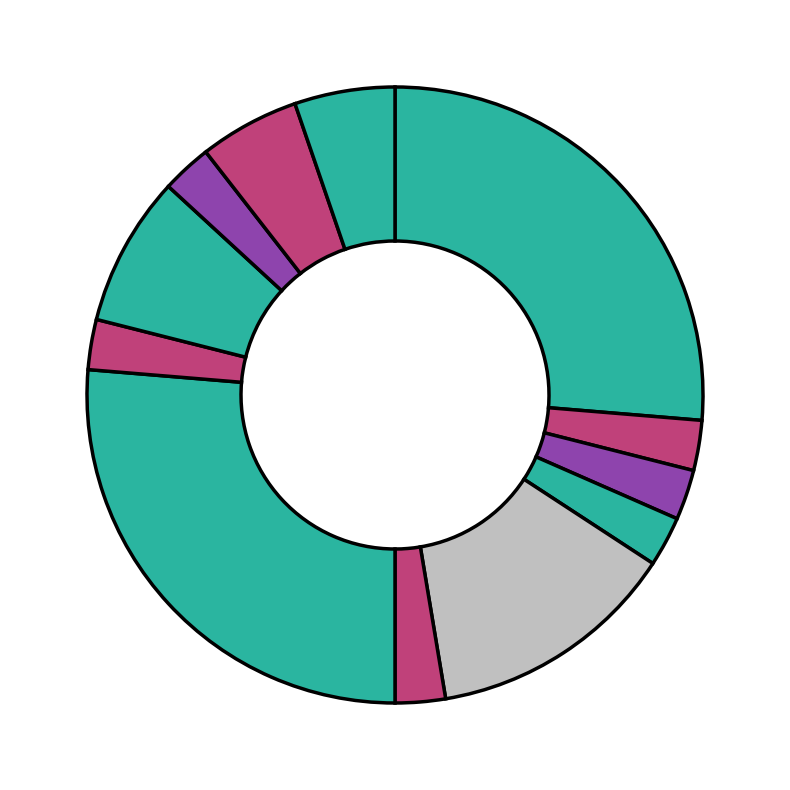

How many slices are in this pie chart?

12